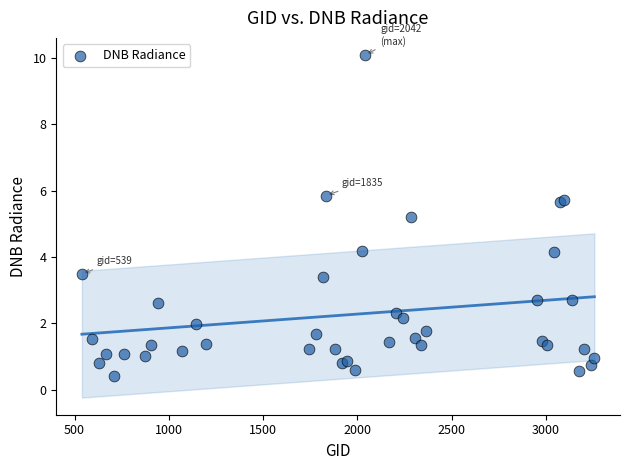

What Y value in the scatter plot is closest to 5?

5.2